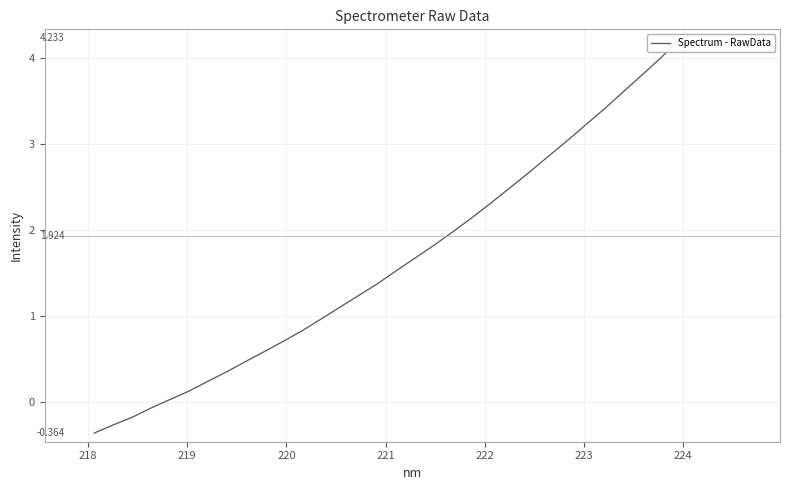

What is the minimum value shown in the chart?

-0.4